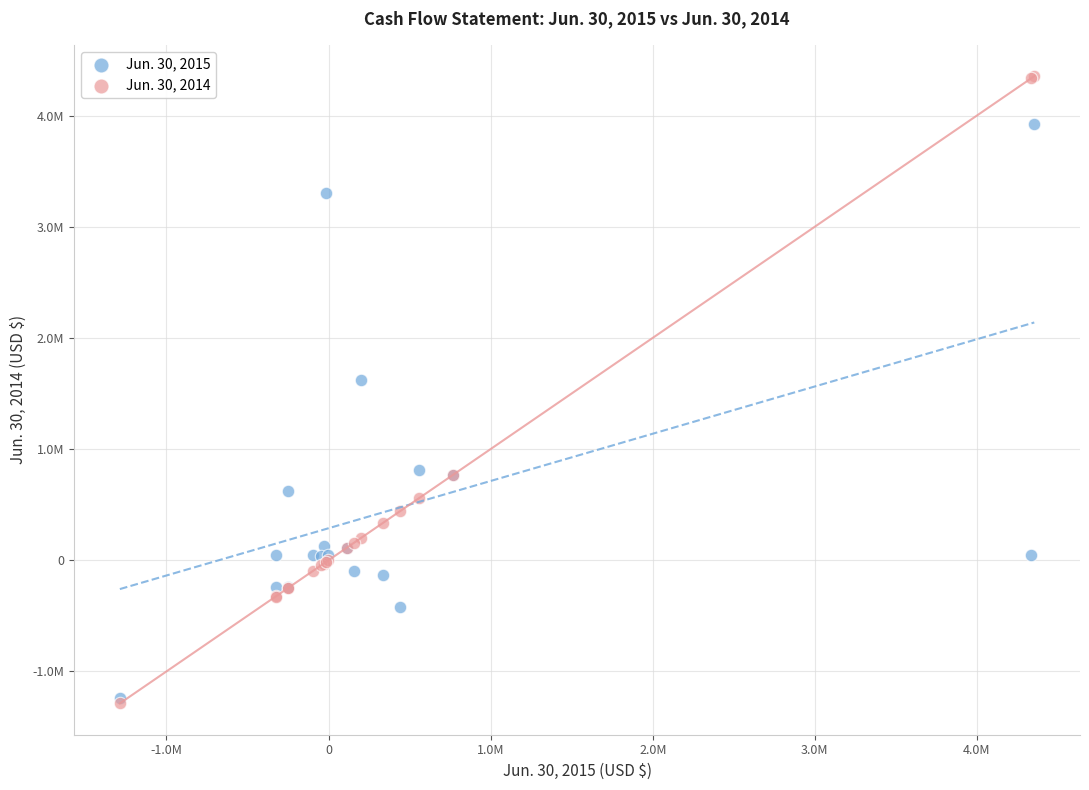

Which series has the largest Y range (max minus min)?

Jun. 30, 2014